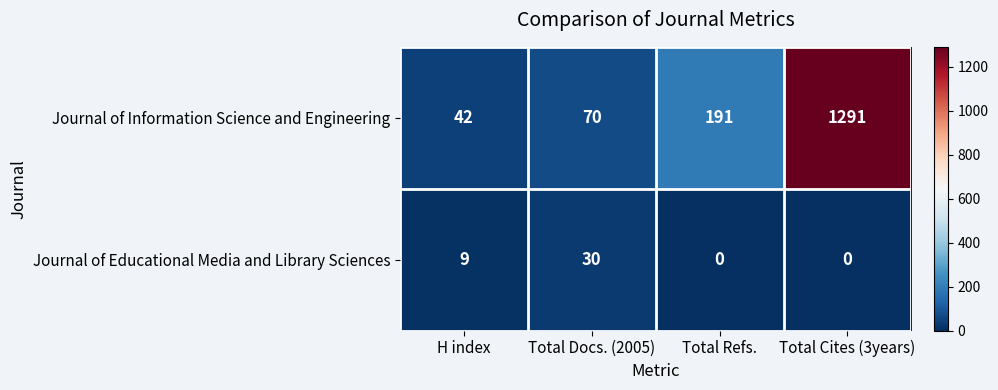

At which category is the sum across all series the highest?

Total Cites (3years)